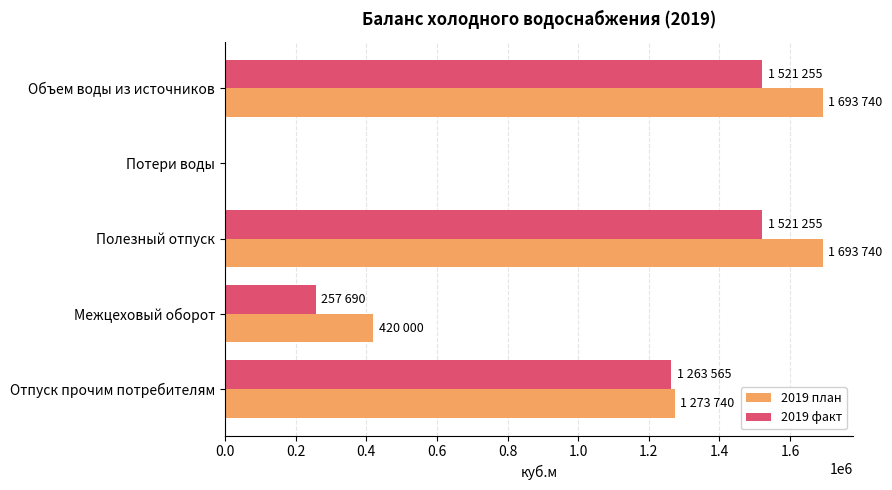

Is the value of 2019 факт at Потери воды greater than the value of 2019 план at Межцеховый оборот?

No